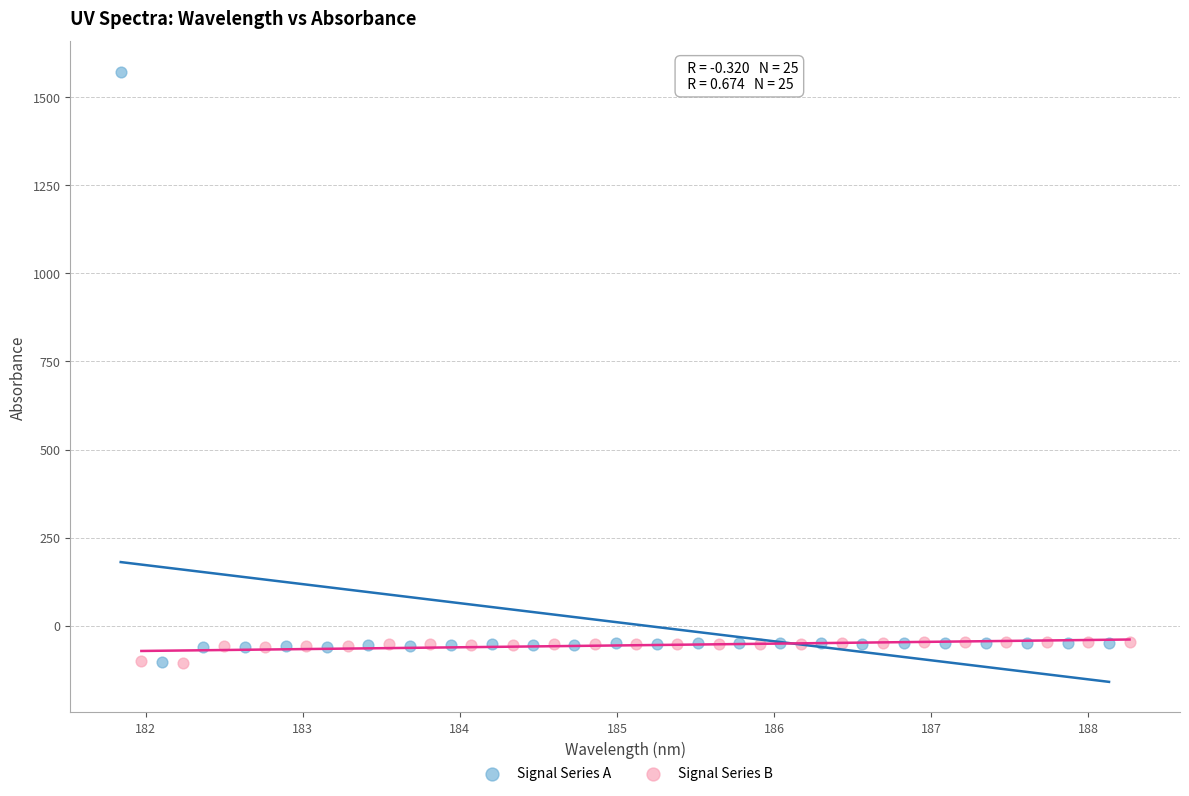

Which series reaches the maximum Y coordinate?

Signal Series A